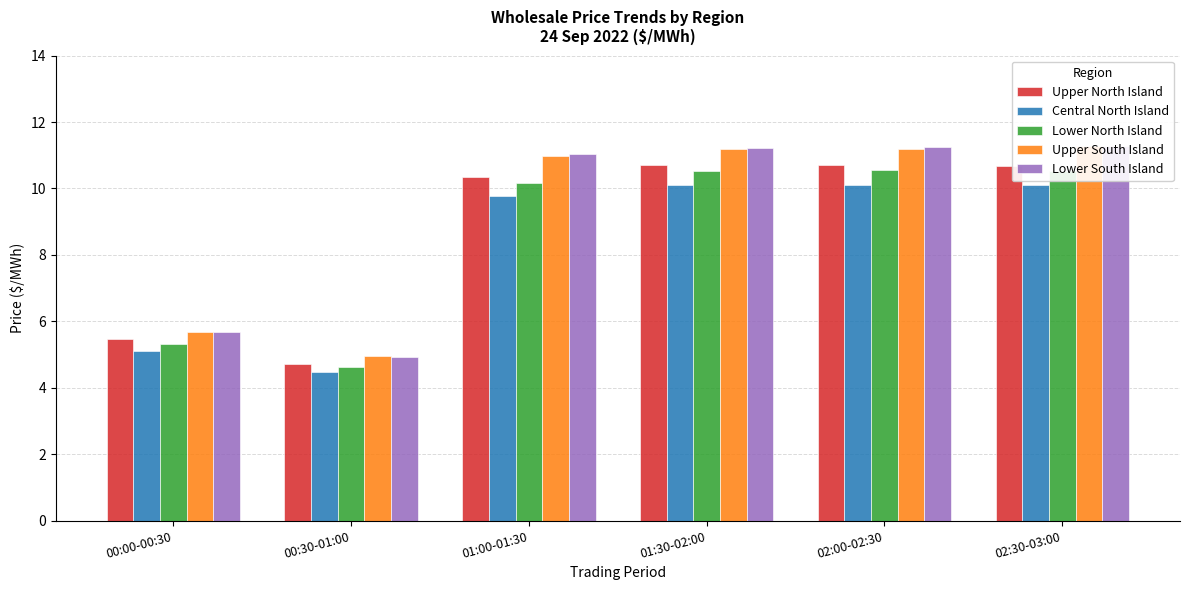

What are all the series names shown in the legend?

Upper North Island, Central North Island, Lower North Island, Upper South Island, Lower South Island